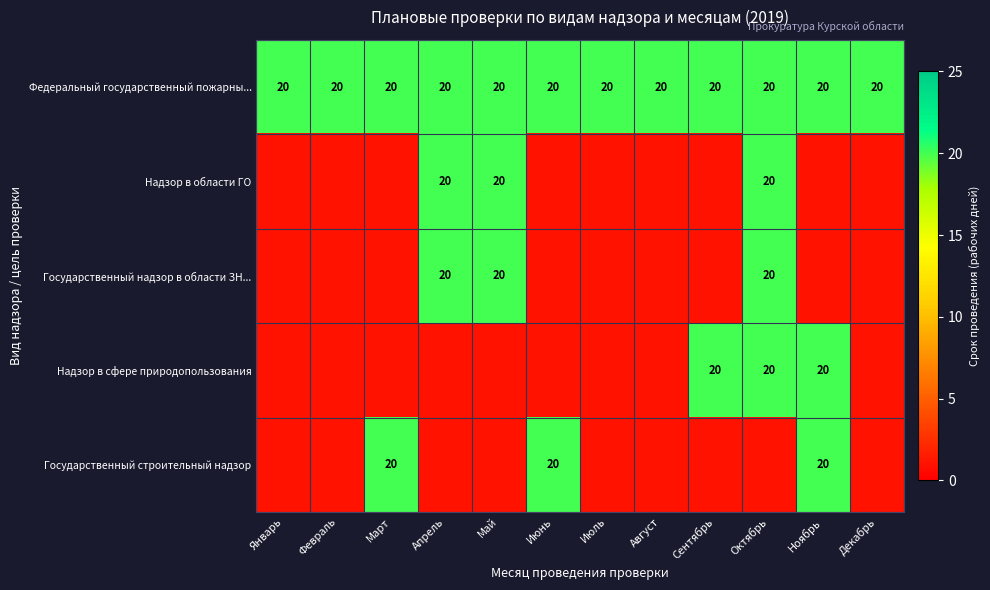

Is it true that Федеральный государственный пожарны... equals 20 at Февраль?

True